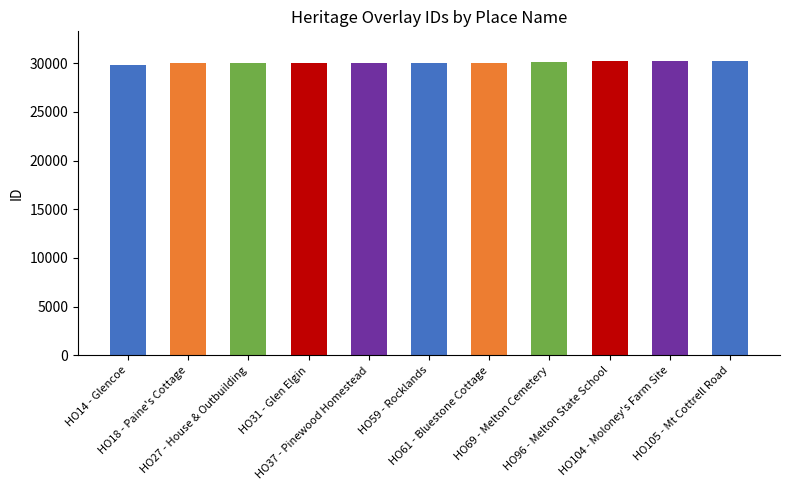

What is the difference between the values at HO104 - Moloney's Farm Site and HO61 - Bluestone Cottage?

175